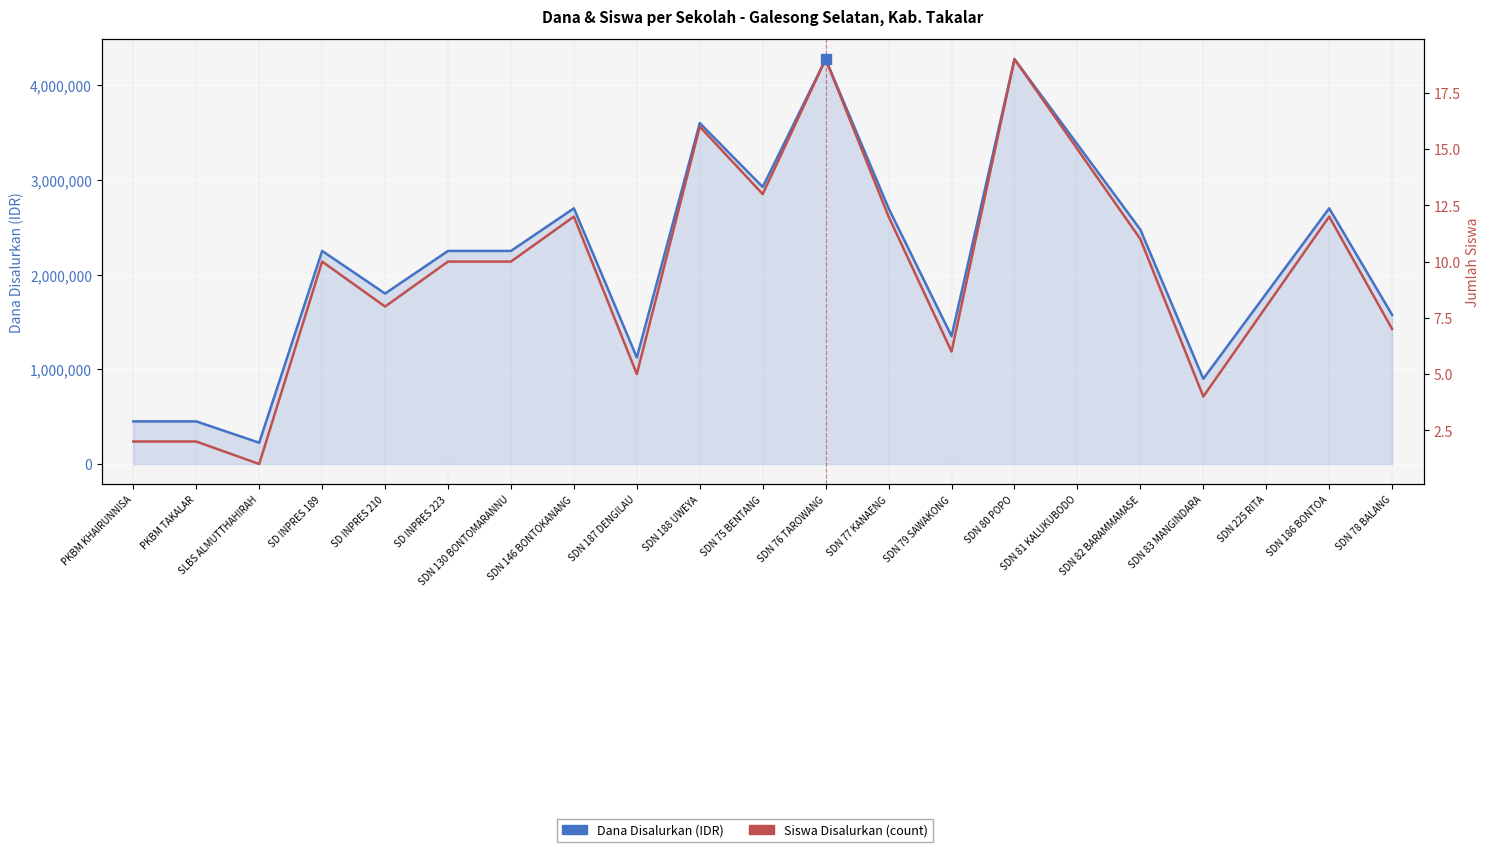

True or false: Siswa Disalurkan and Dana Disalurkan cross at least once.

False